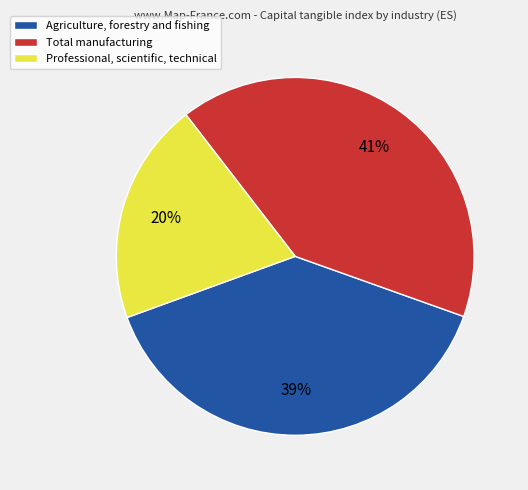

The Agriculture, forestry and fishing slice represents 39% of the pie. True or false?

True